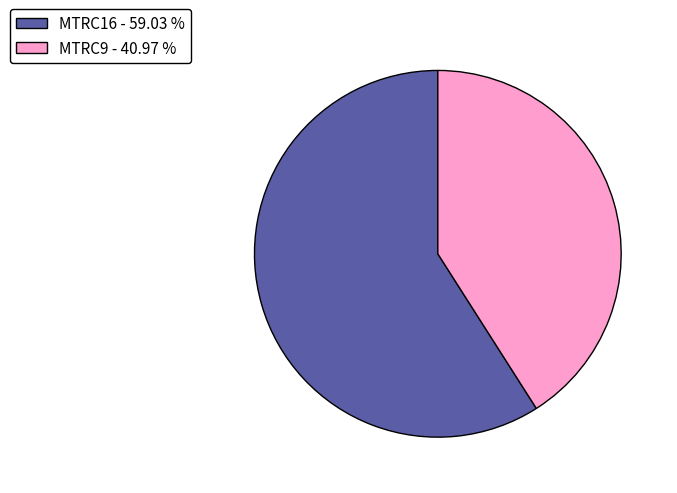

Do MTRC16 - 59.03 % and MTRC9 - 40.97 % together represent more than half of the pie?

Yes